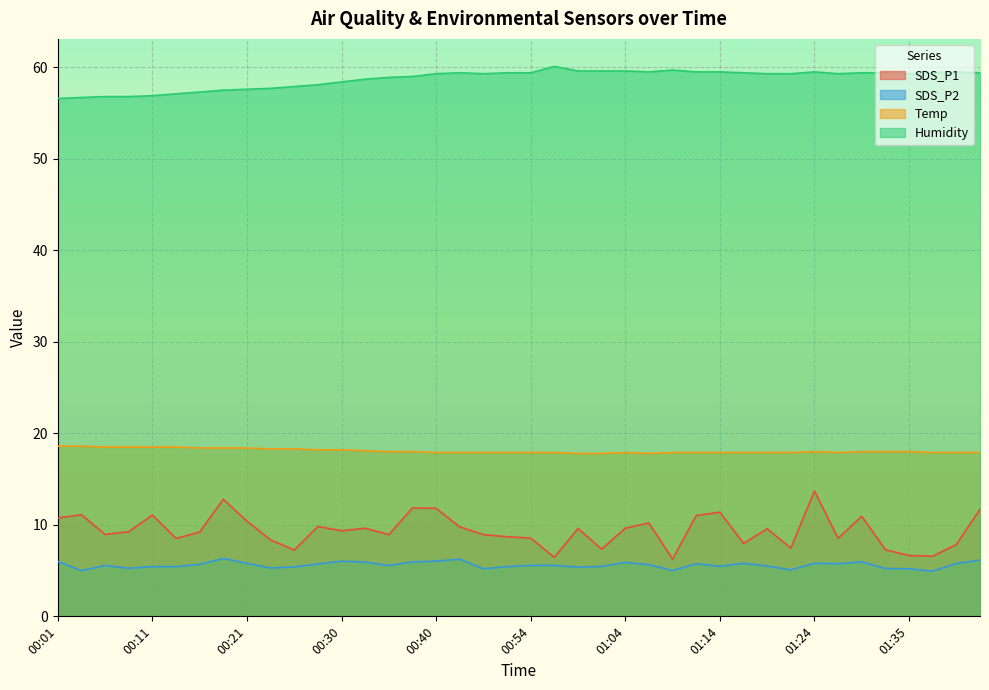

What is the label of the 40th point from the right?

00:01